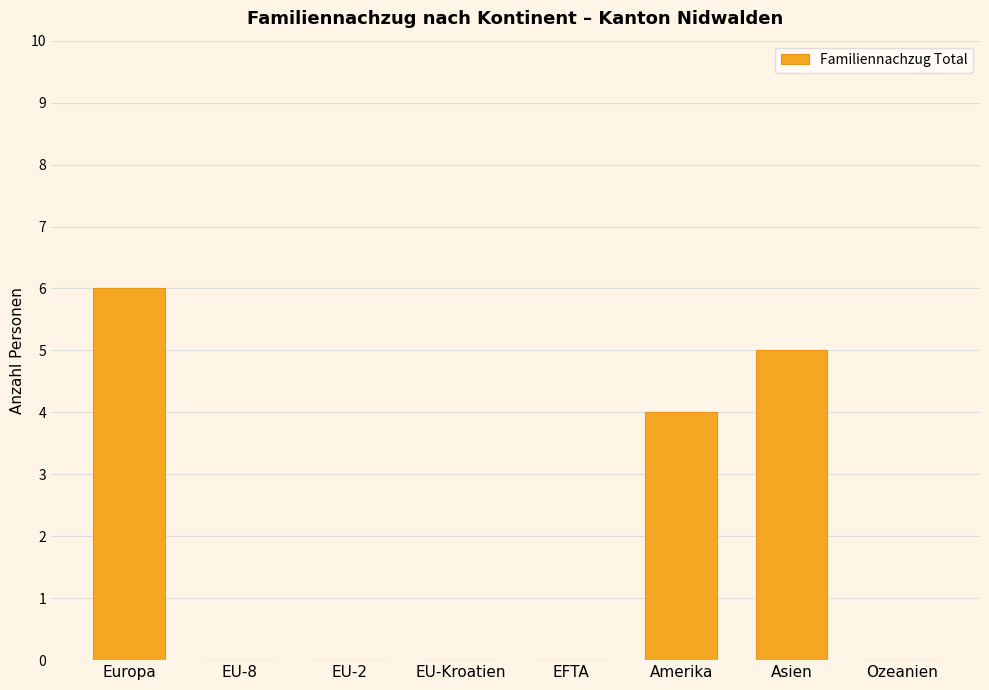

How many categories are shown in the chart?

8